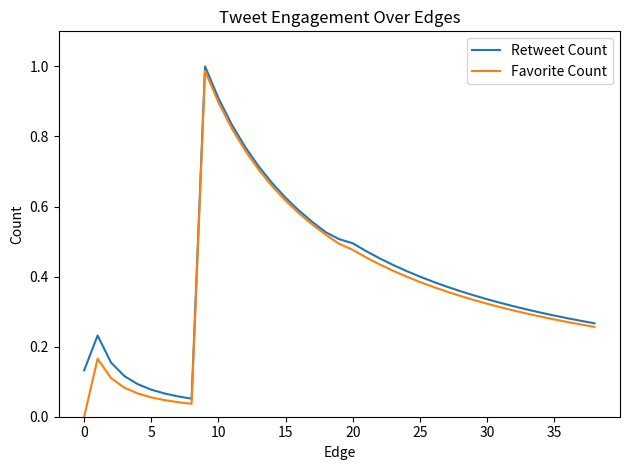

Is this an area chart (filled region under the line)?

No